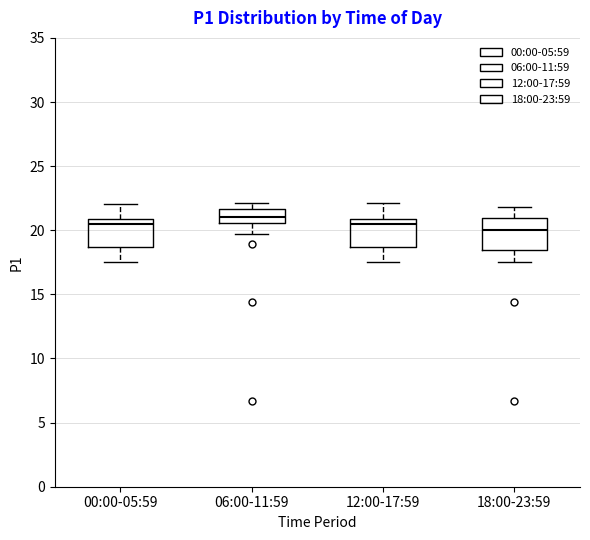

Reading left to right, transcribe this box plot: for each box, give where its median line is, the range the box spans, and where its two whiskers end, as read against the y-axis. The values are not printed on the chart, so give them approximately, as read against the axis.

00:00-05:59: median 20.5, box 18.5 to 21.0, whiskers 17.5 to 22.0
06:00-11:59: median 21.0, box 20.5 to 21.5, whiskers 19.5 to 22.0
12:00-17:59: median 20.5, box 18.5 to 21.0, whiskers 17.5 to 22.0
18:00-23:59: median 20.0, box 18.5 to 21.0, whiskers 17.5 to 22.0